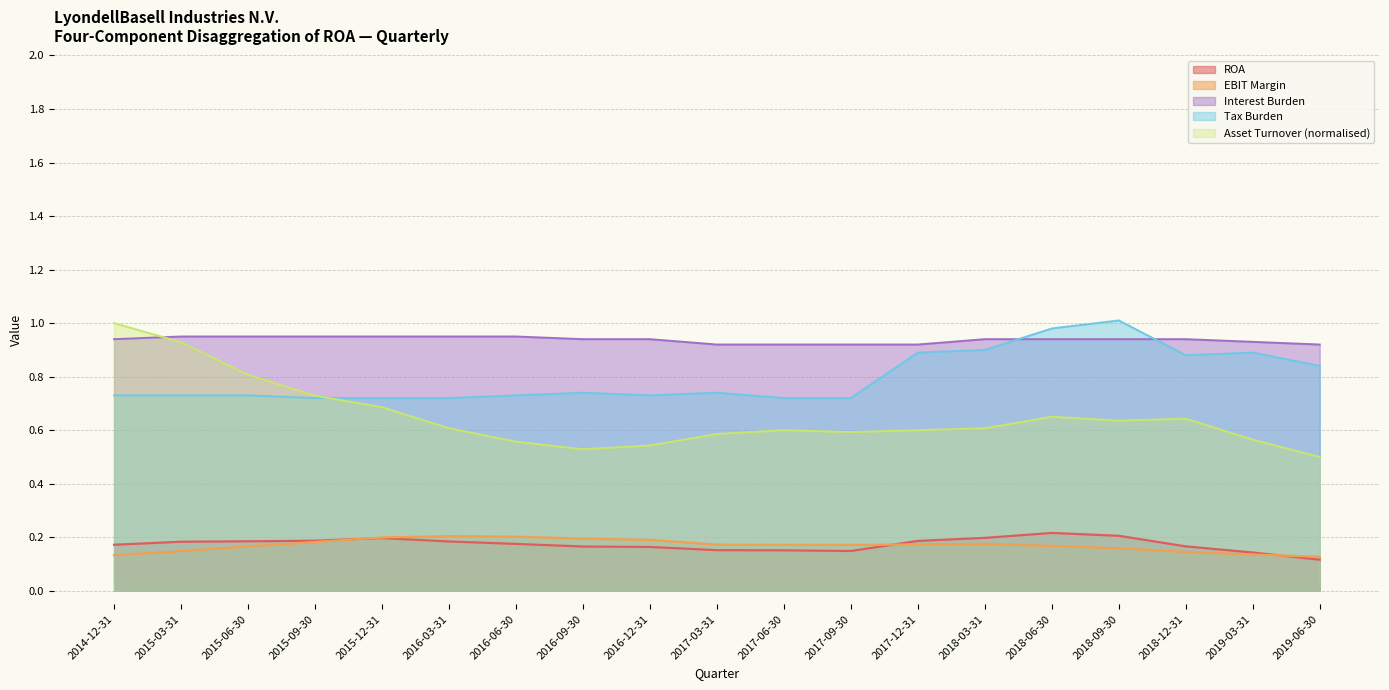

At which label is Interest Burden closest to 0?

2019-06-30